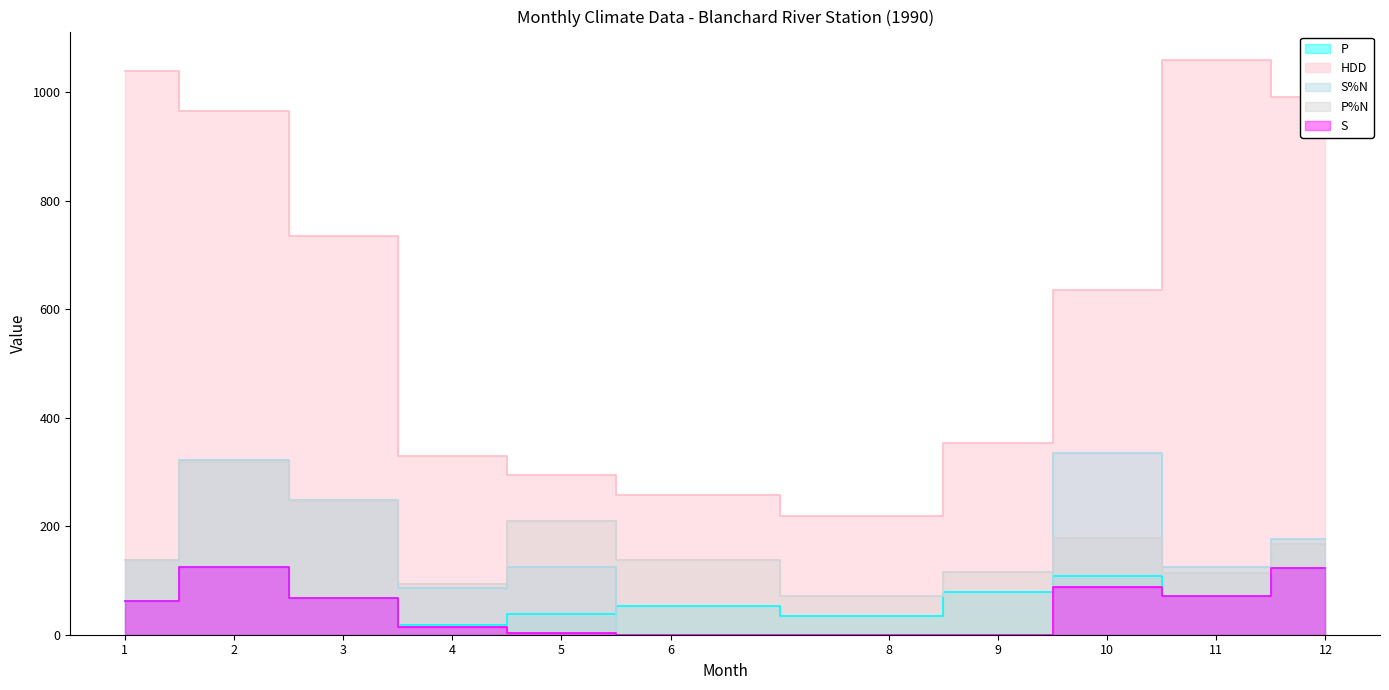

What is the maximum value shown in the chart?

1059.2